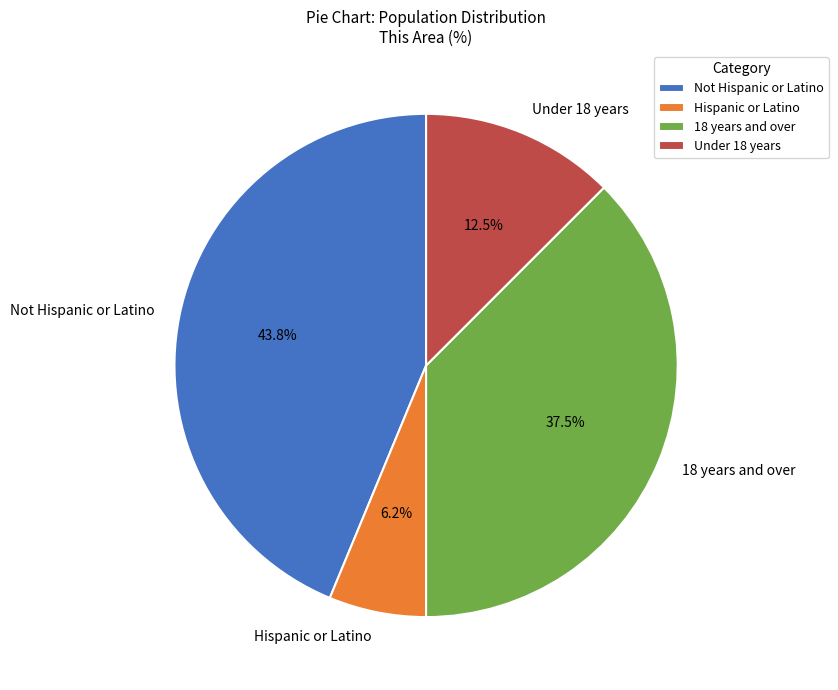

Does Not Hispanic or Latino account for over 50% of the chart?

No